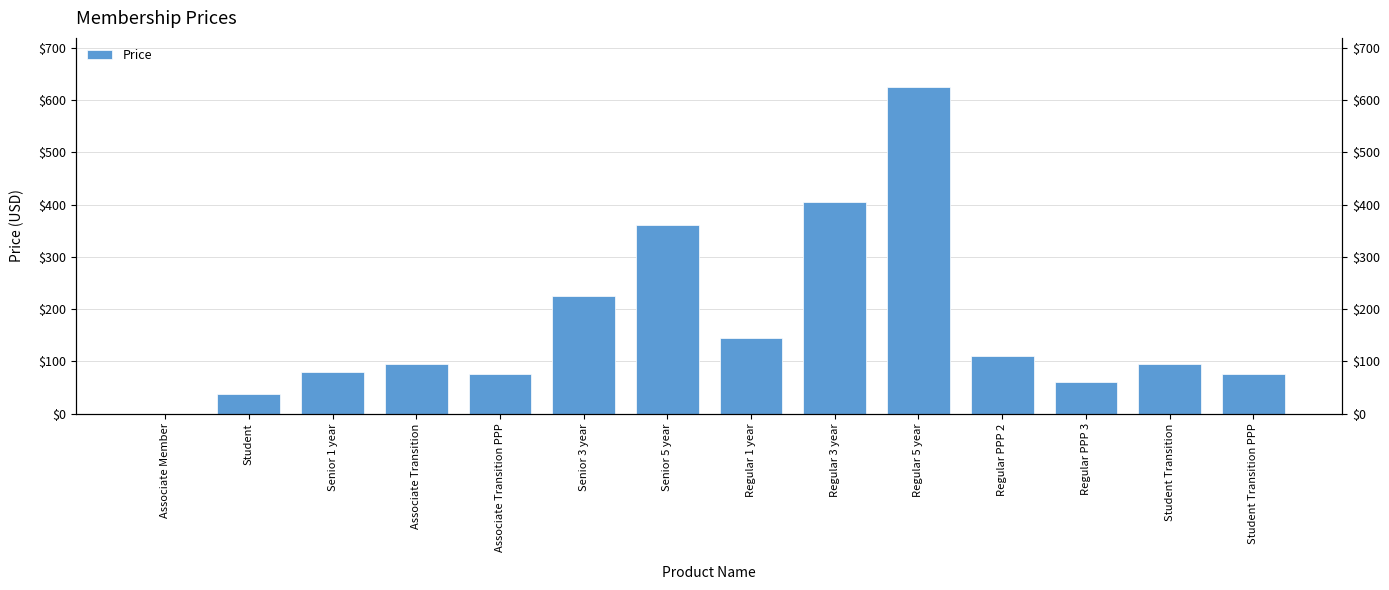

Which category has the highest value across all series?

Regular 5 year